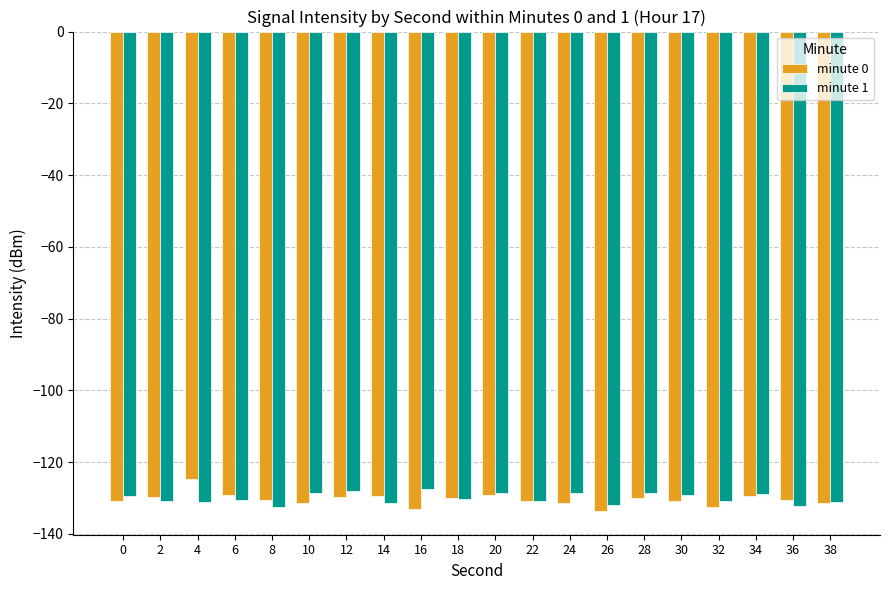

Is the value of minute 1 at 6 greater than the value of minute 0 at 14?

No